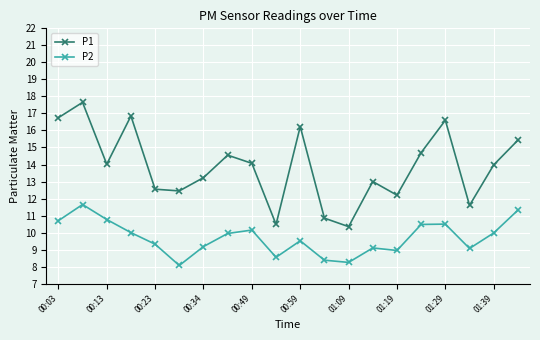

What is the sum of all P1 values?

277.5